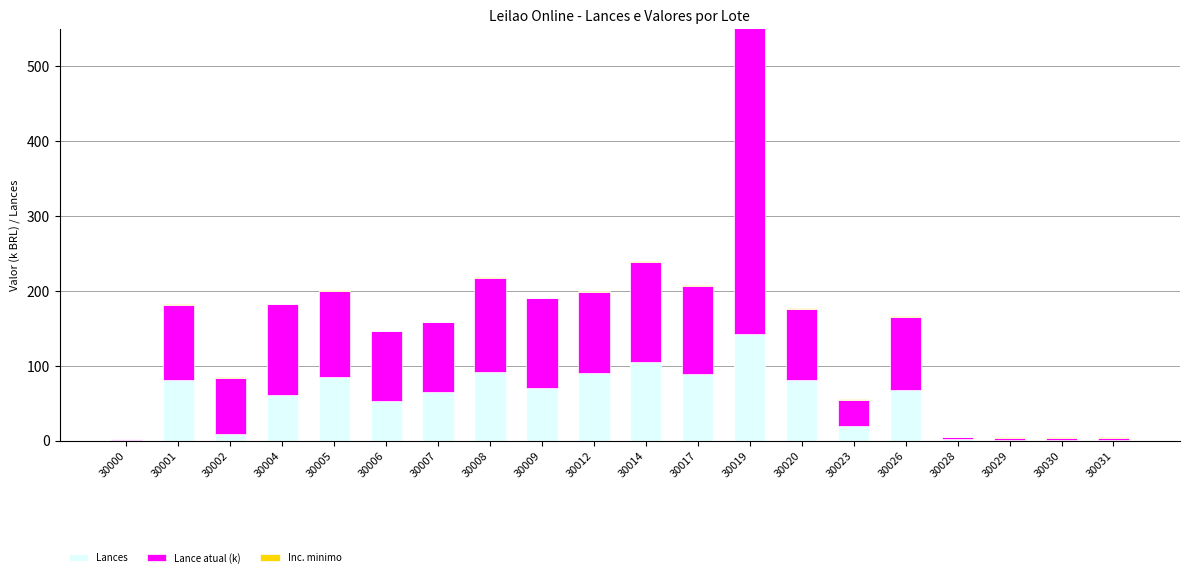

What is the difference between the second highest and second lowest values in the Lances series?

104.0